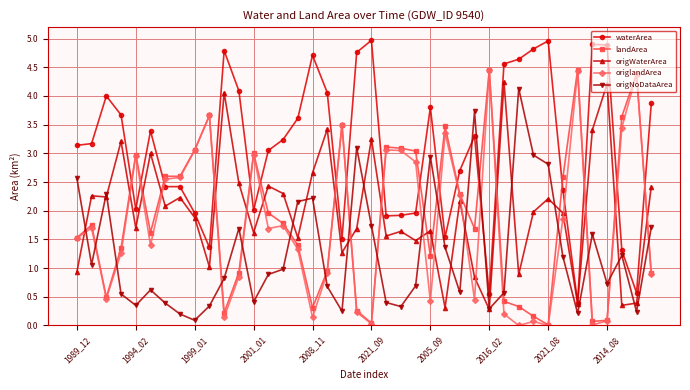

What is the maximum value shown in the chart?

5.0